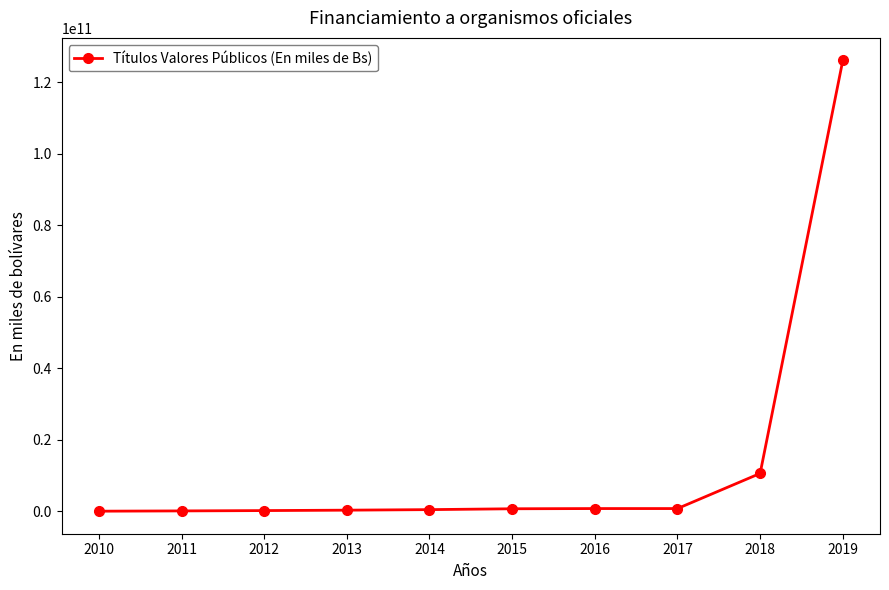

What is the ratio of the value at 2014 to the value at 2011?

5.6